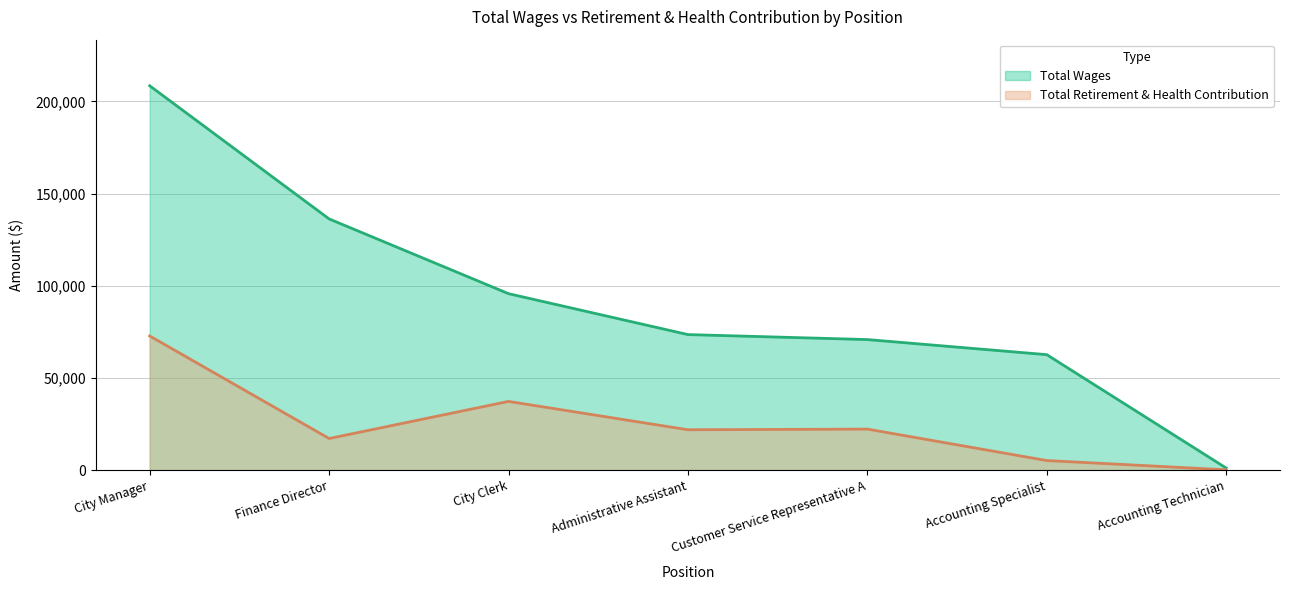

Is it true that Total Wages equals 136273 at Finance Director?

True